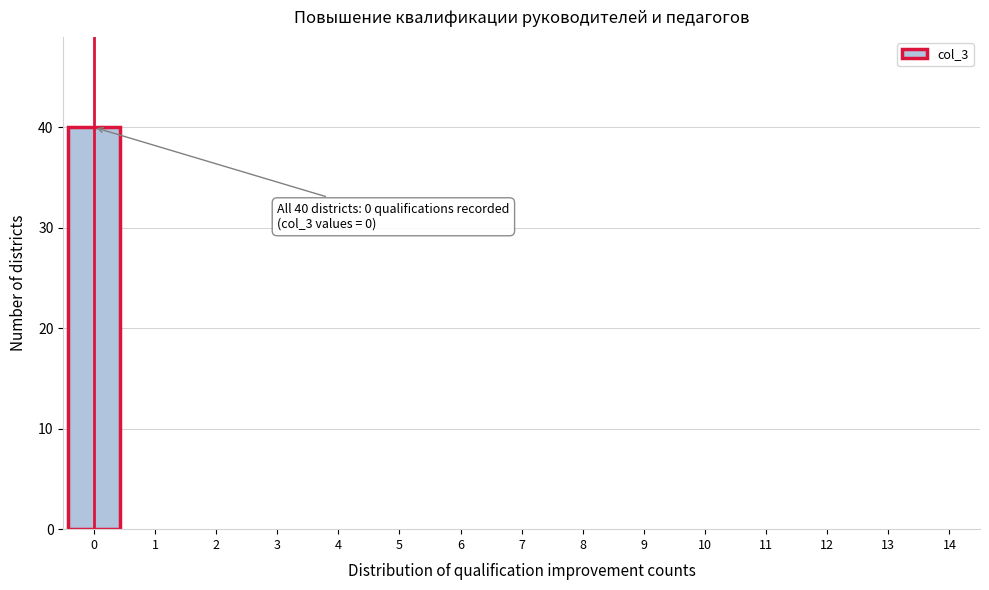

Reading left to right, extract all data points from this chart.

0=40	1=0	2=0	3=0	4=0	5=0	6=0	7=0	8=0	9=0	10=0	11=0	12=0	13=0	14=0